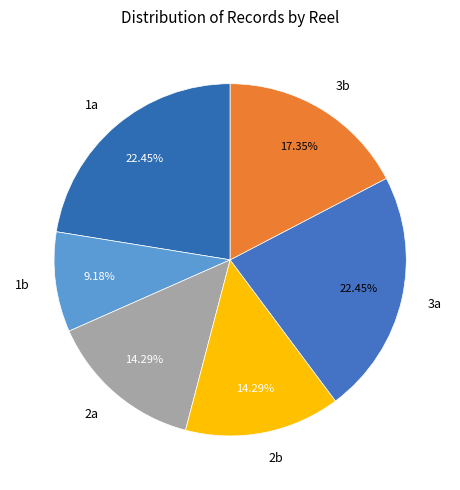

Does 1b represent more than half of the total?

No